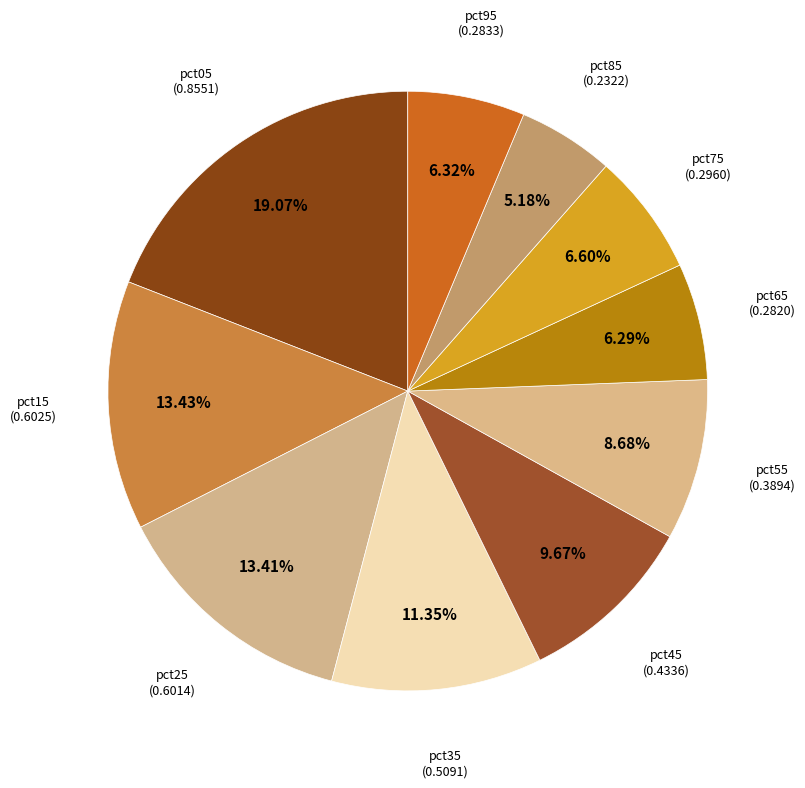

Rank the categories by value from highest to lowest.

pct05, pct15, pct25, pct35, pct45, pct55, pct75, pct95, pct65, pct85